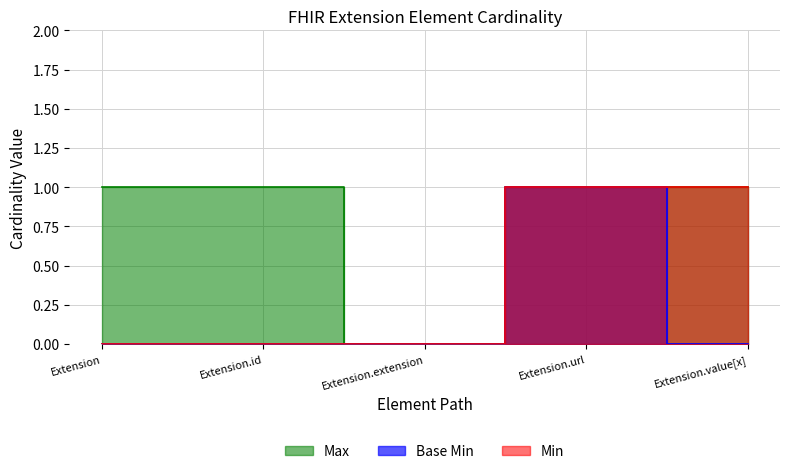

What is the label of the 2nd point from the left?

Extension.id